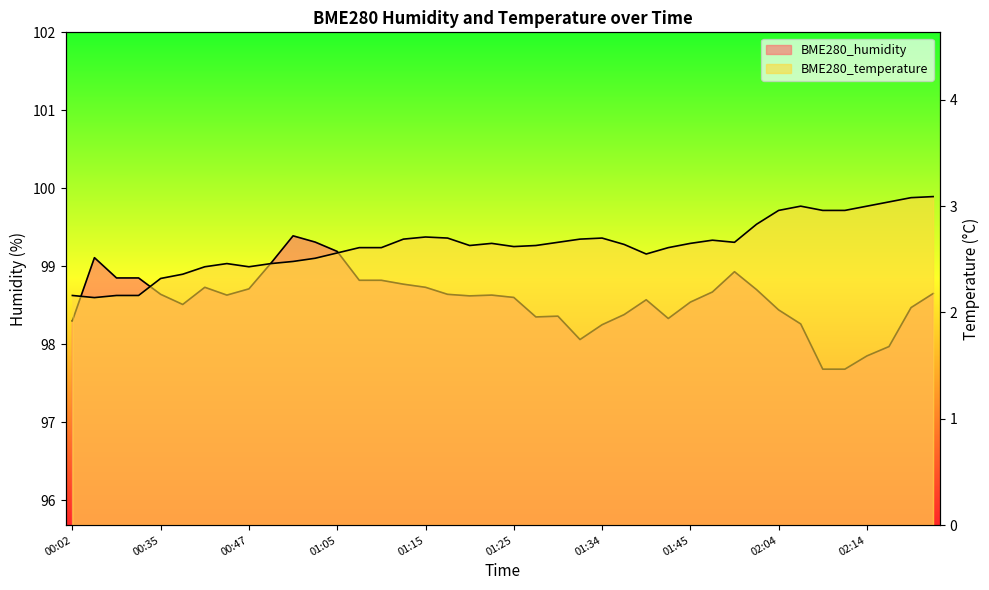

At which category does the chart reach its peak across all series?

01:00